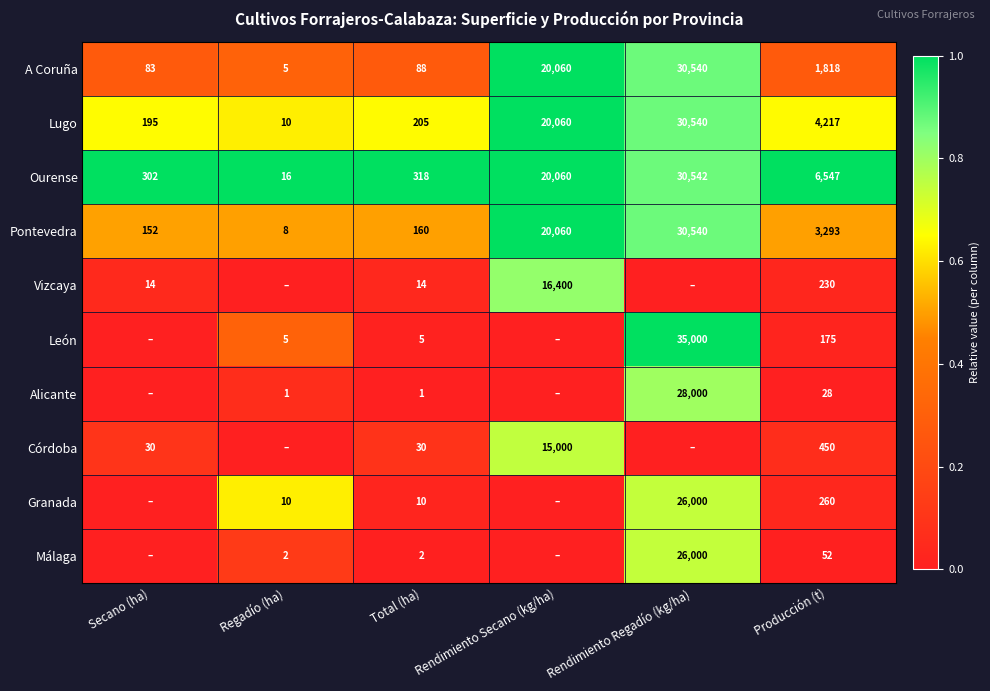

What is the total value across all series at Producción (t)?

17070